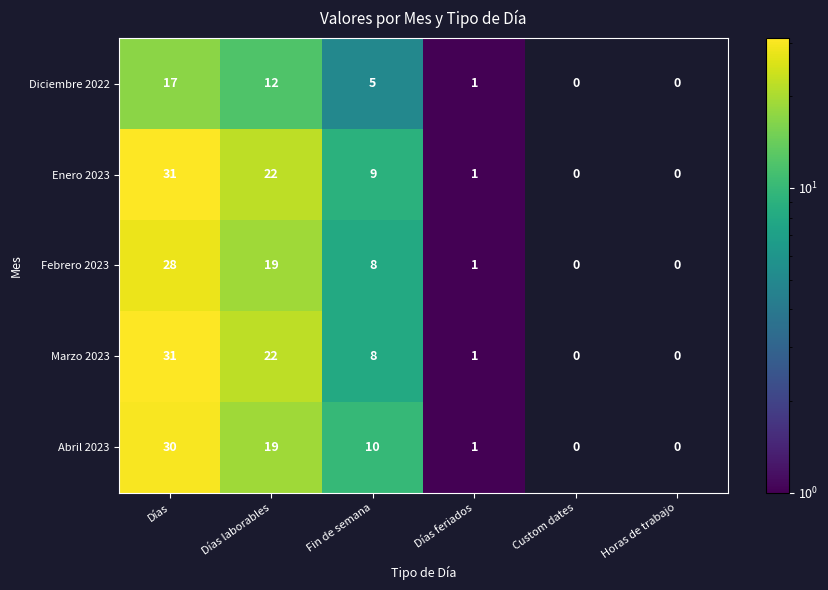

What is the total value across all series at Días feriados?

5